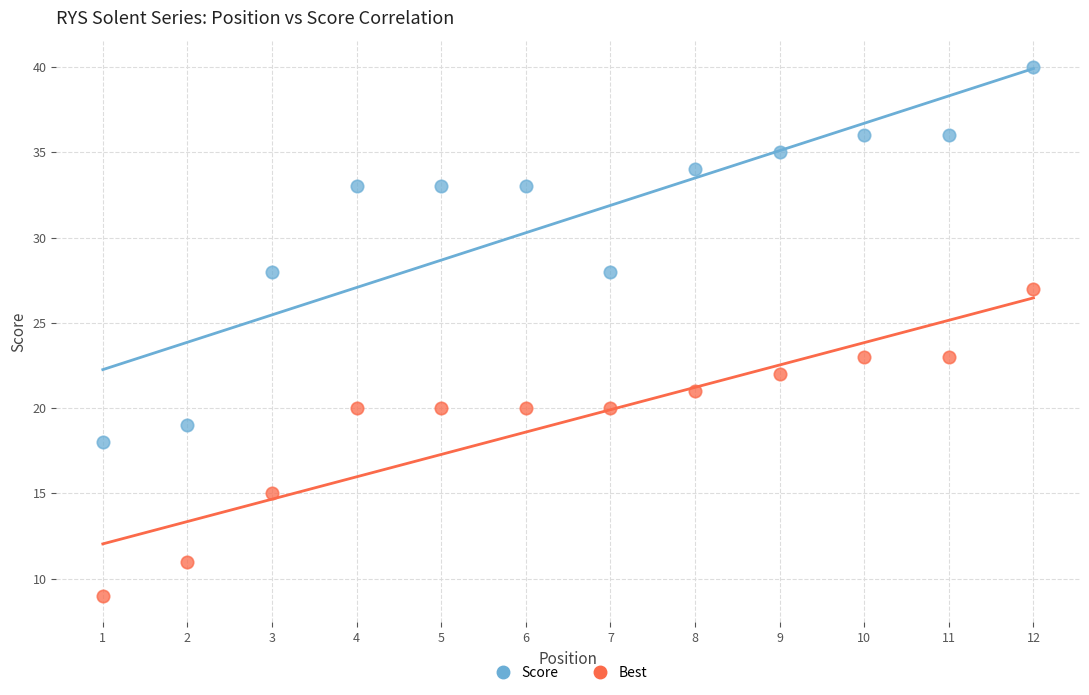

Which series reaches the maximum Y coordinate?

Score